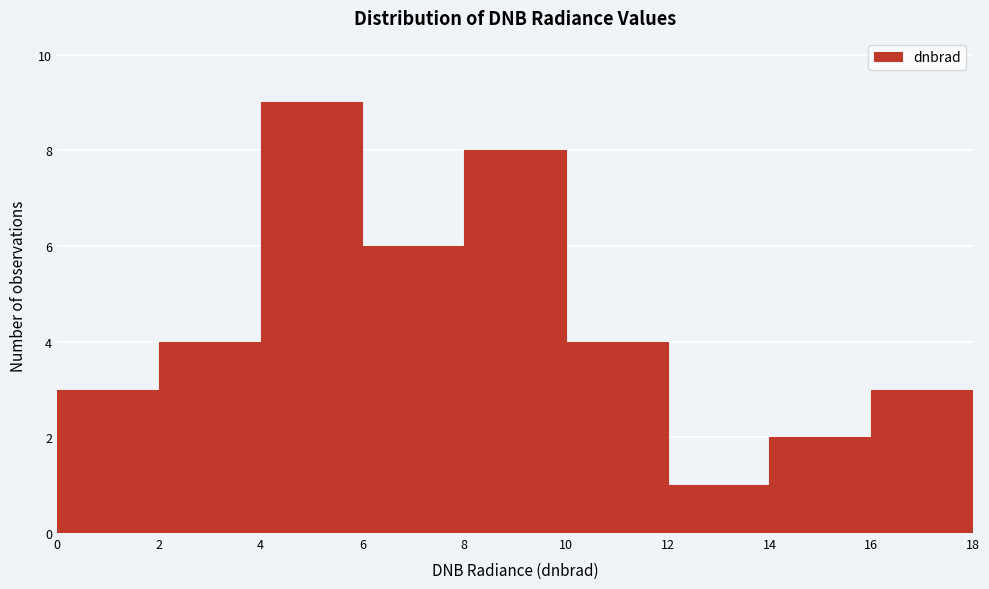

Reading left to right, list every bar in this chart as the range it spans on the x-axis followed by its height. The values are not printed on the chart, so give them approximately, as read against the axis.

0 to 2: 3
2 to 4: 4
4 to 6: 9
6 to 8: 6
8 to 10: 8
10 to 12: 4
12 to 14: 1
14 to 16: 2
16 to 18: 3